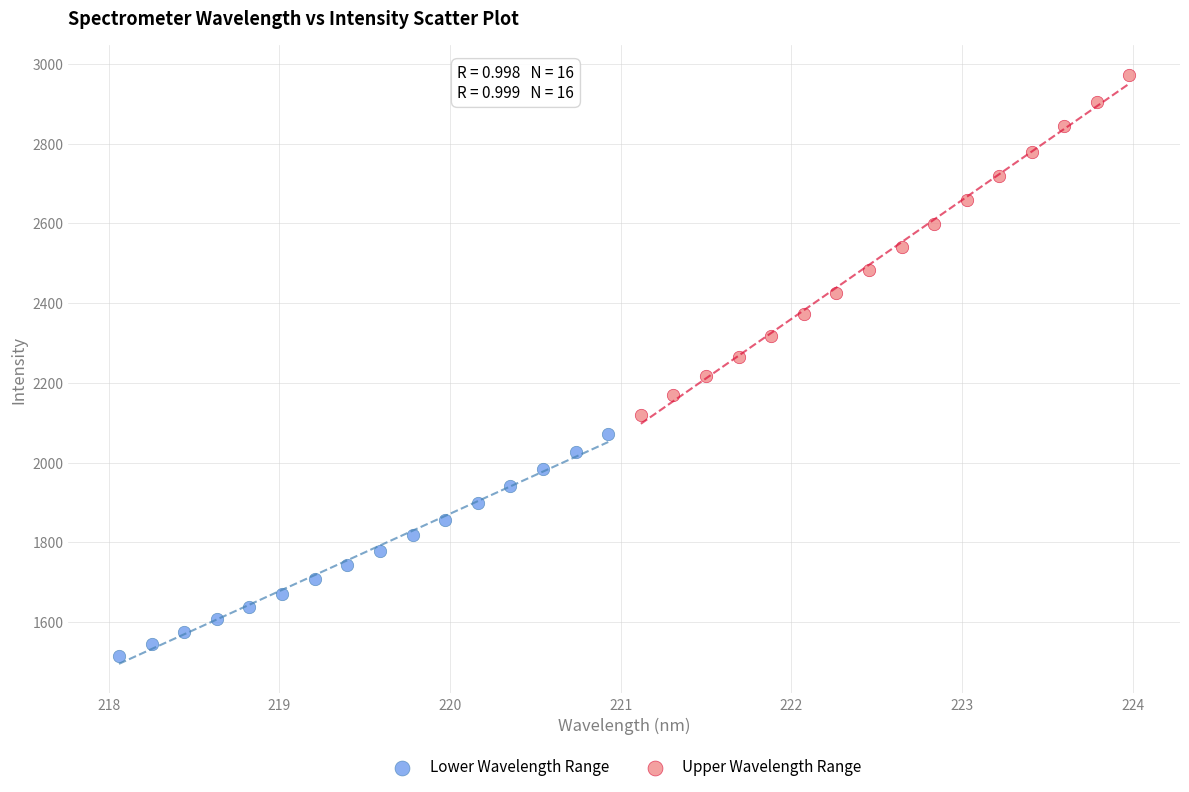

Which series reaches the minimum Y coordinate?

Lower Wavelength Range